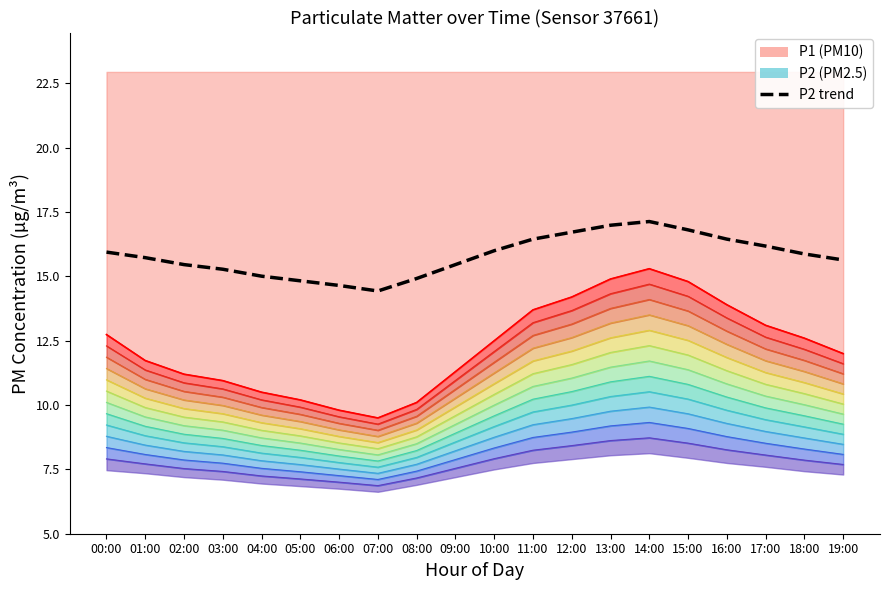

How many values in the P2 series exceed 15?

16